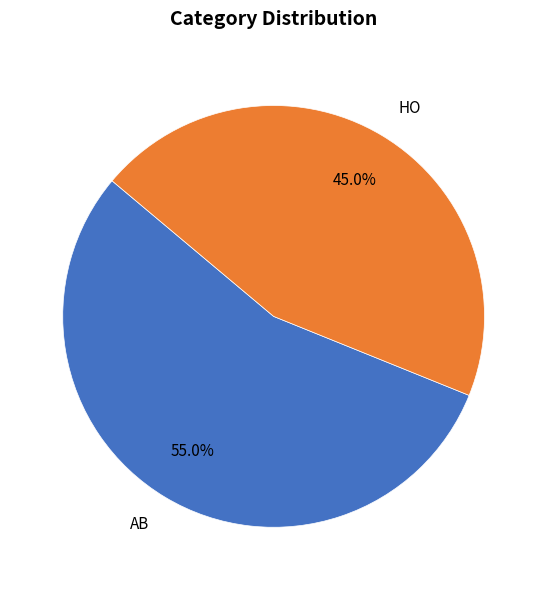

Is there any slice that represents more than half of the pie?

Yes